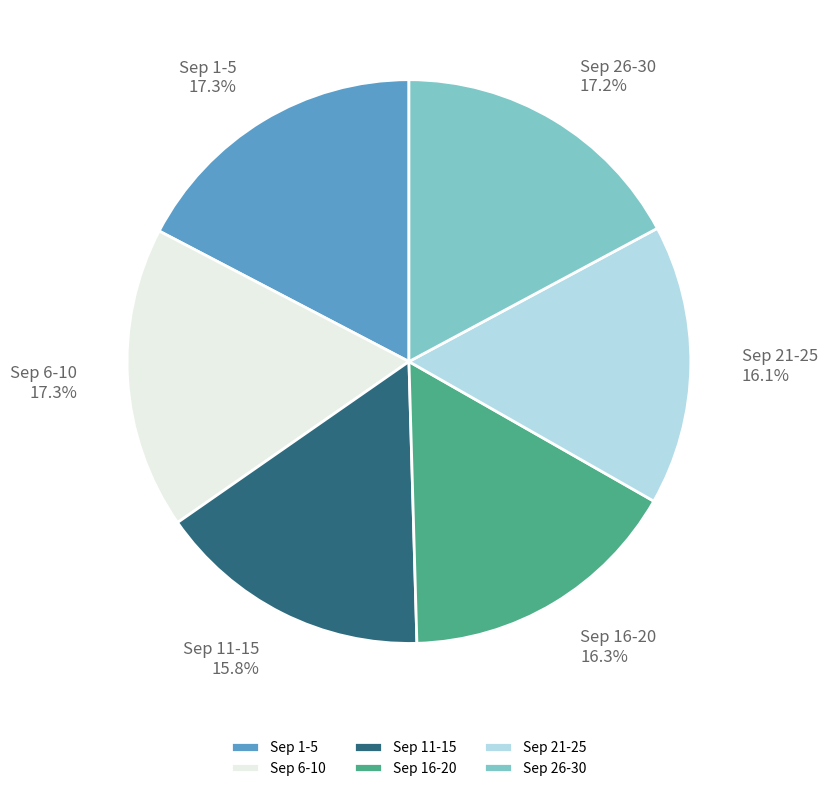

Is there a majority slice in this chart?

No